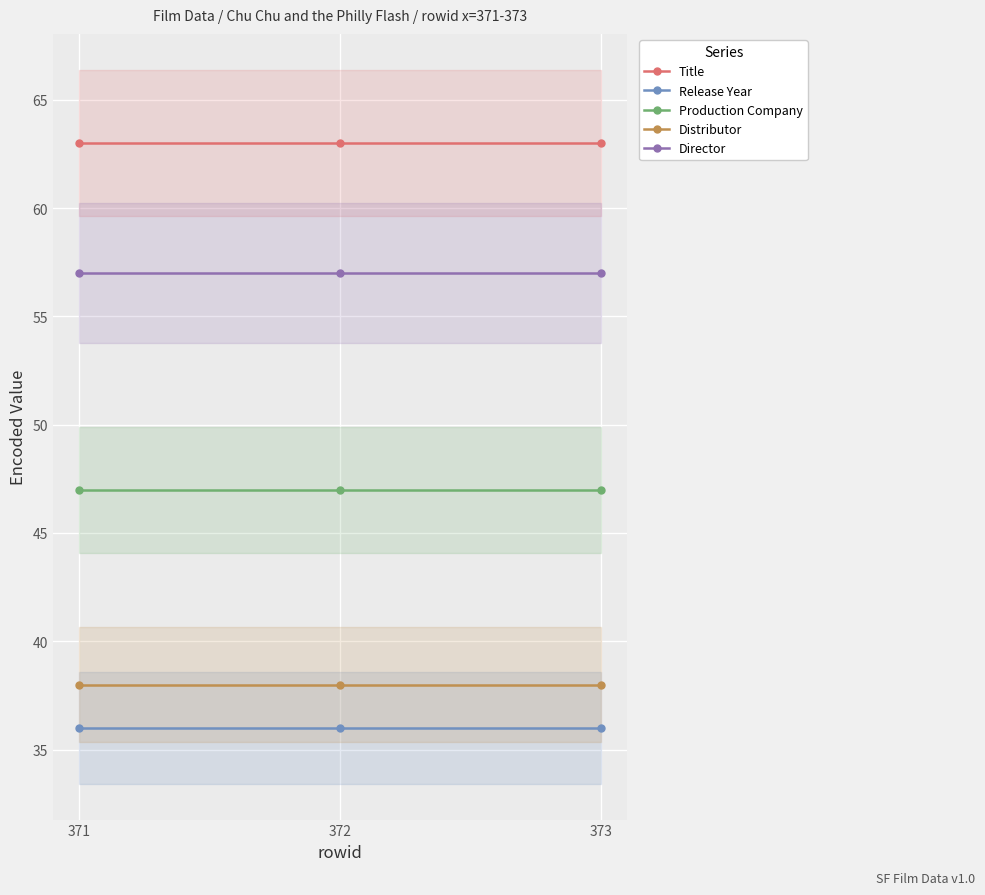

Which category has the highest value in the Title series?

371